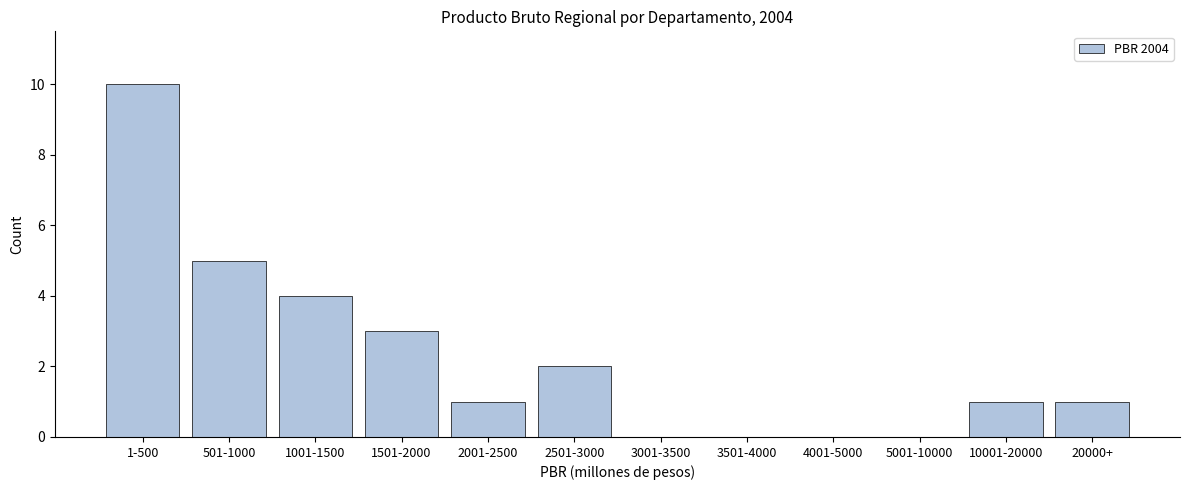

Reading left to right, list all the values displayed in this chart.

1-500=10	501-1000=5	1001-1500=4	1501-2000=3	2001-2500=1	2501-3000=2	3001-3500=0	3501-4000=0	4001-5000=0	5001-10000=0	10001-20000=1	20000+=1